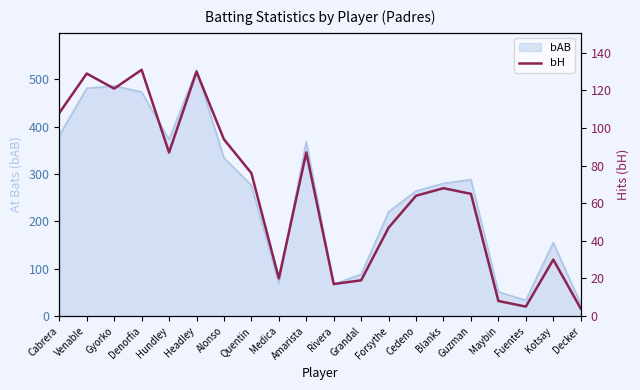

What is the average value?

66